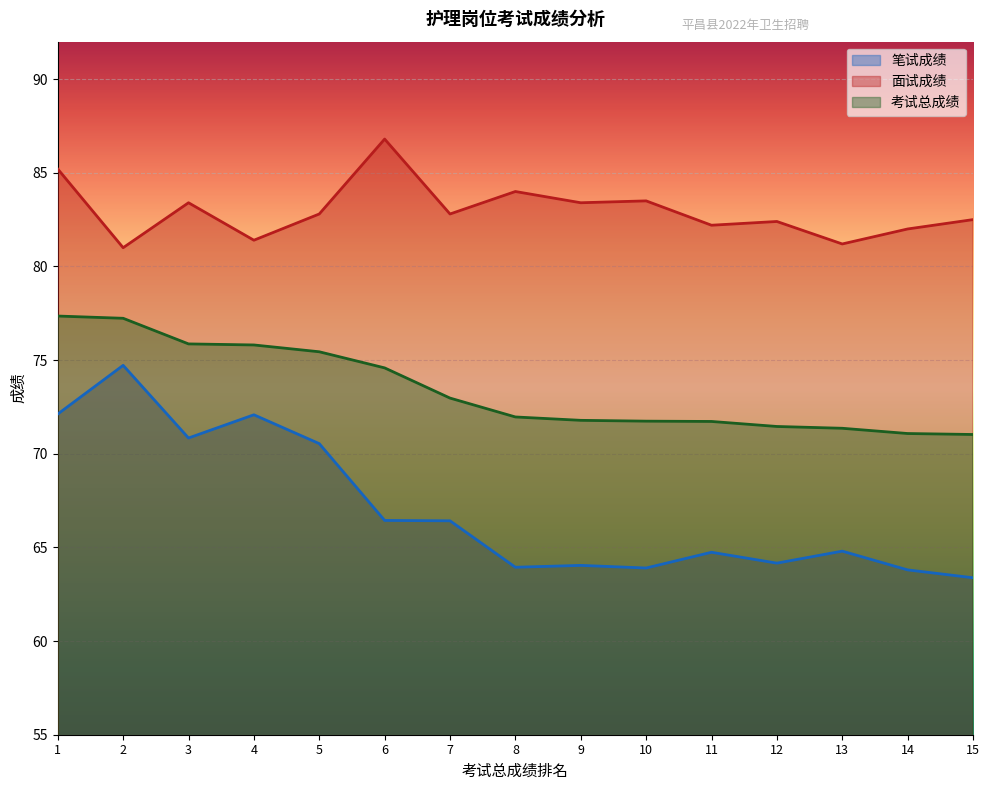

What is the sum of the 考试总成绩 values at 7 and 14?

144.1